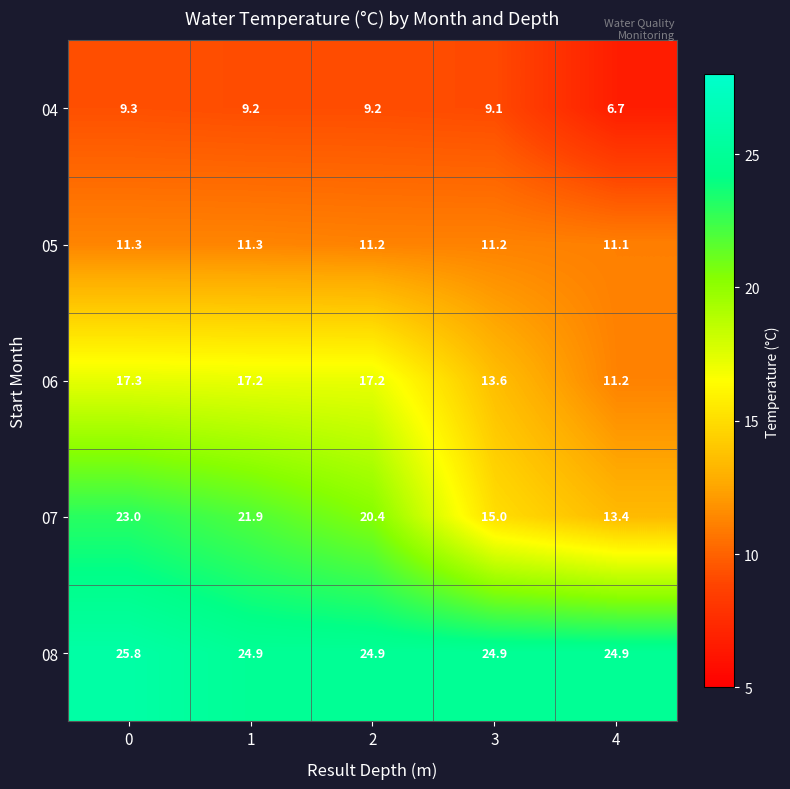

Which series changed the most between 2 and 4?

07